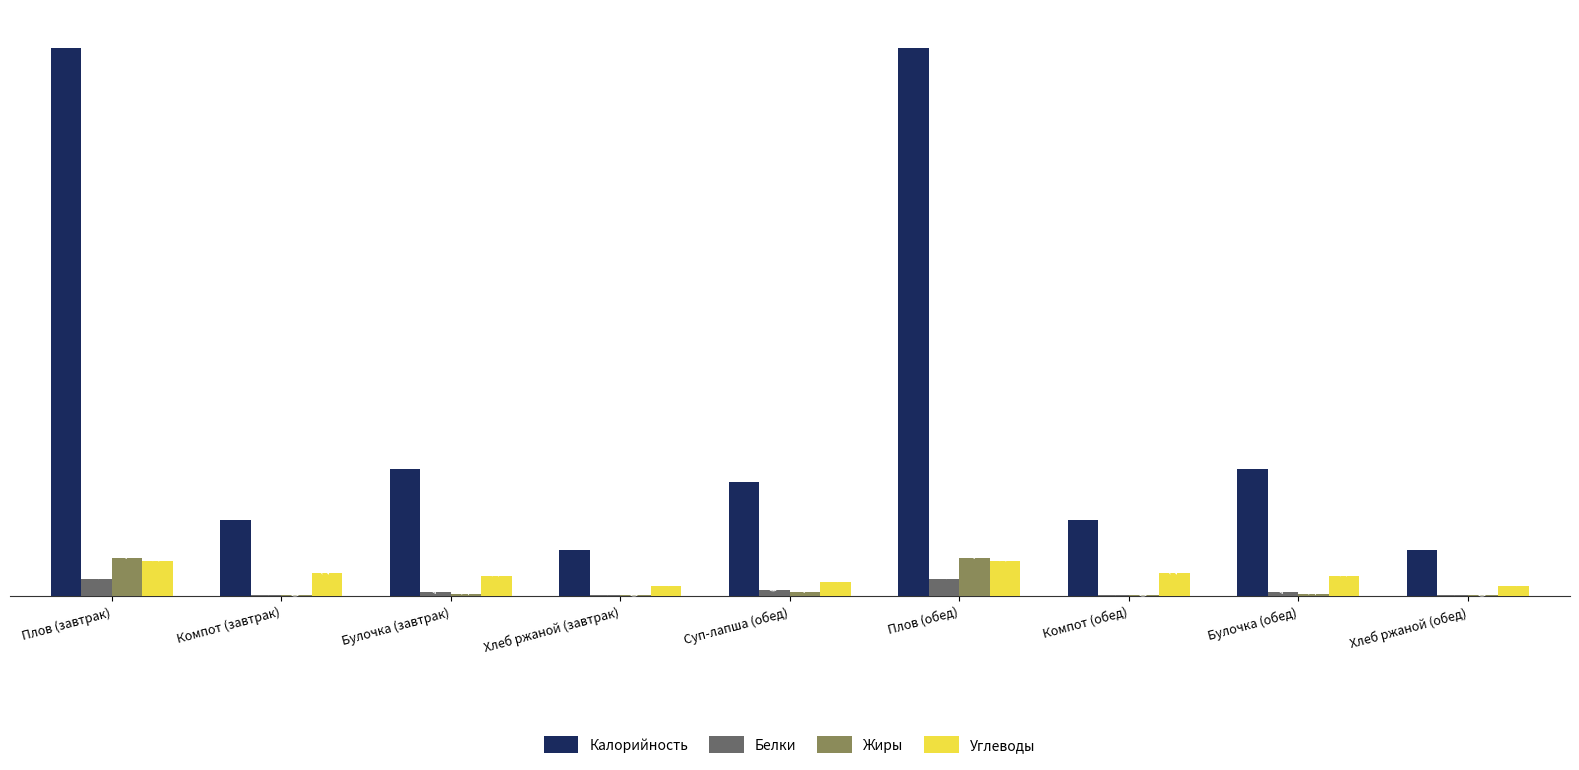

Where does the Углеводы series first go above 22?

Плов (завтрак)